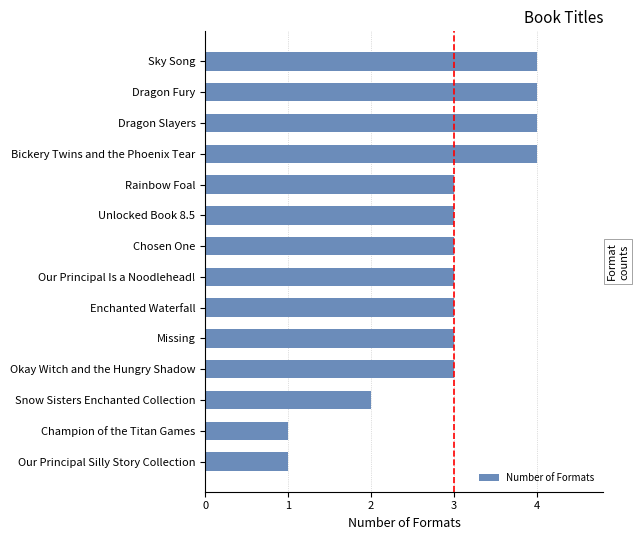

Between Our Principal Silly Story Collection and Sky Song, which is larger?

Sky Song